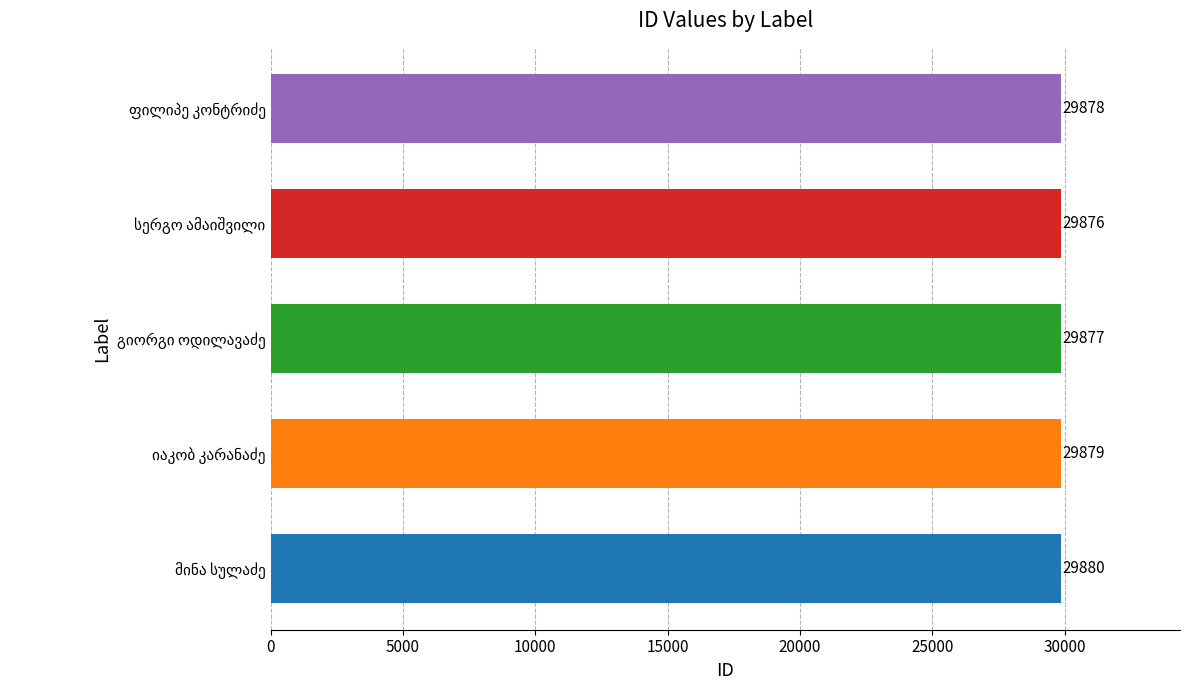

What is the sum of all values?

149390